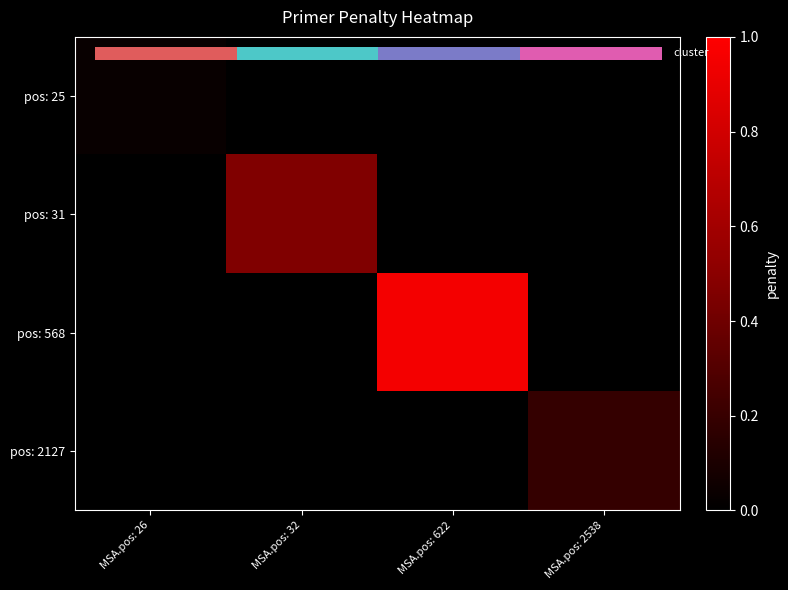

Count the number of data series in this chart.

4